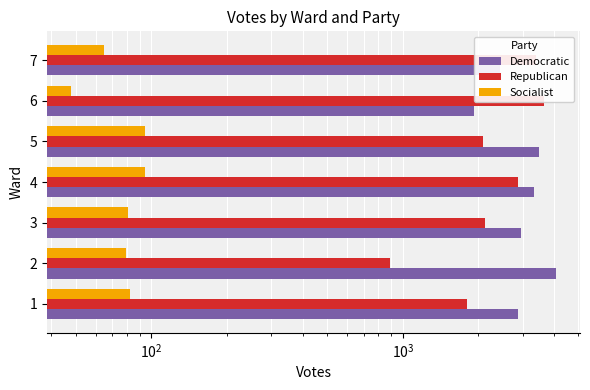

How many groups of bars are there?

7